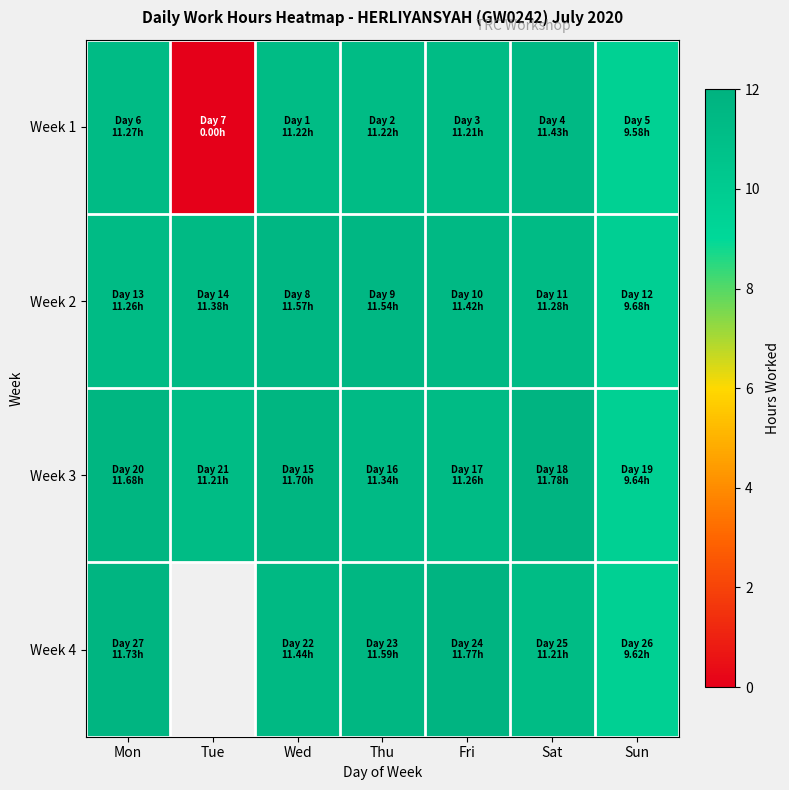

At which label does Week 1 reach its minimum?

Tue